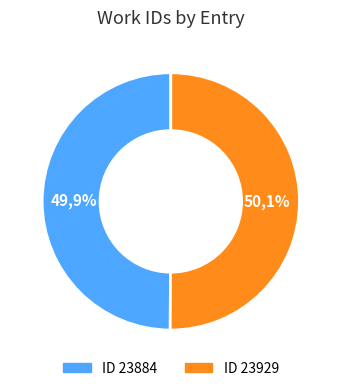

Approximately how many times larger is the value at 23884 compared to 23929?

1.0